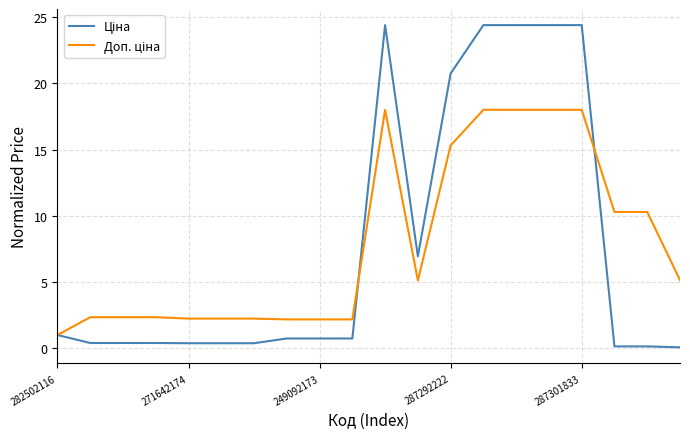

What is the greatest value displayed?

24.4